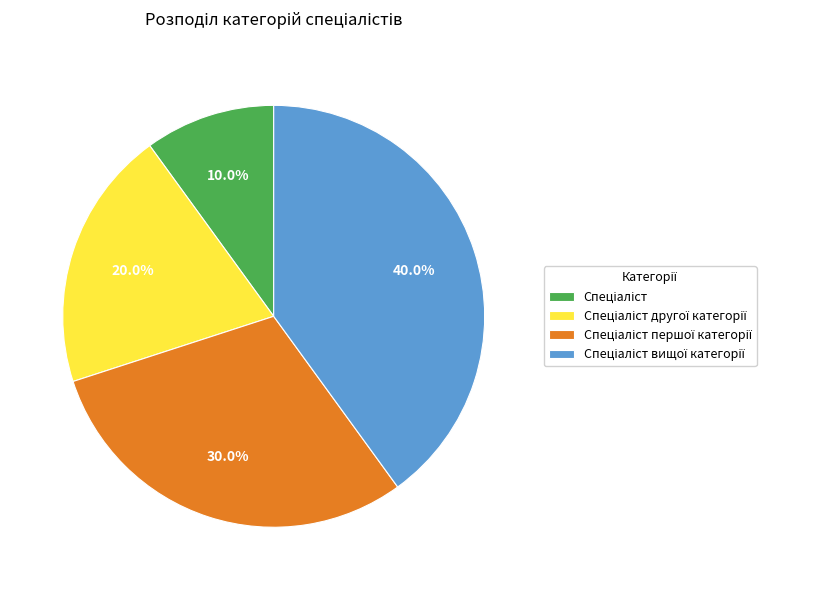

Is there a majority slice in this chart?

No